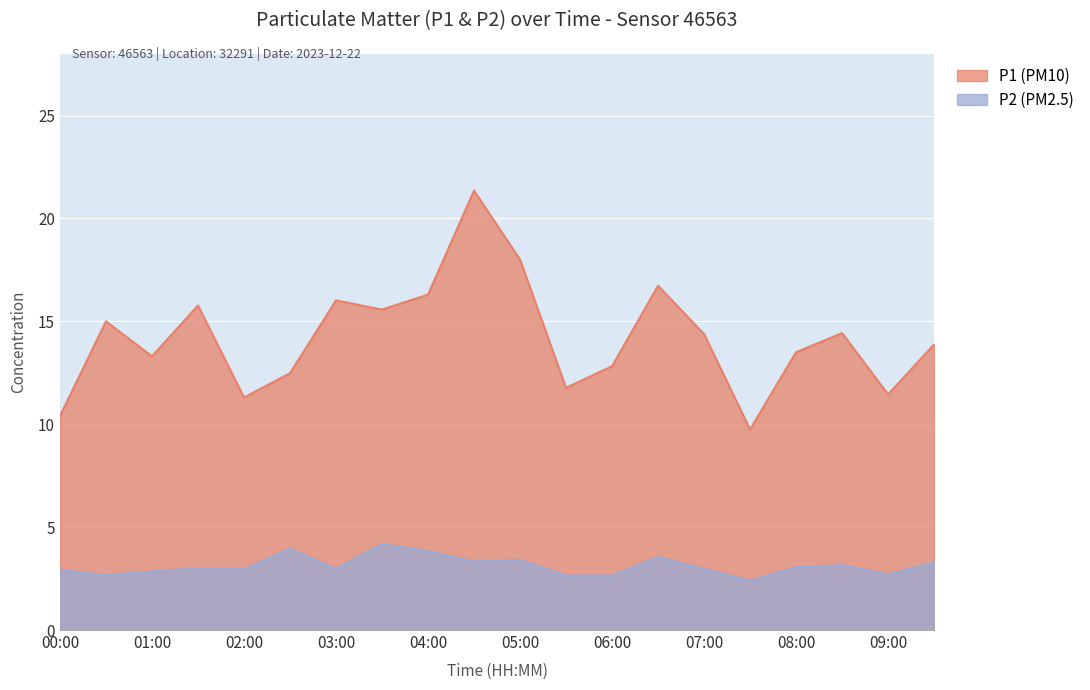

Is it true that P1 equals 6.2 at 08:30?

False